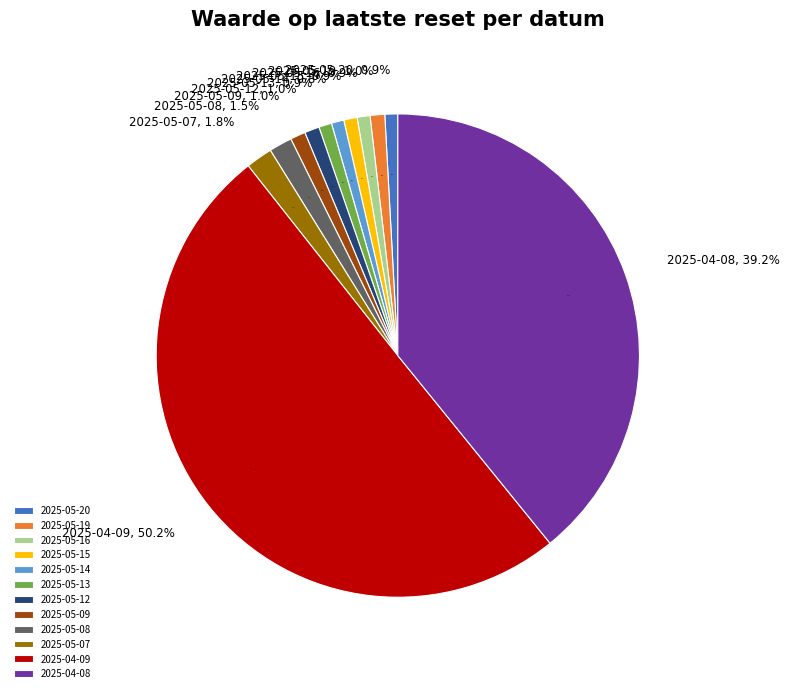

How many slices are in this pie chart?

12